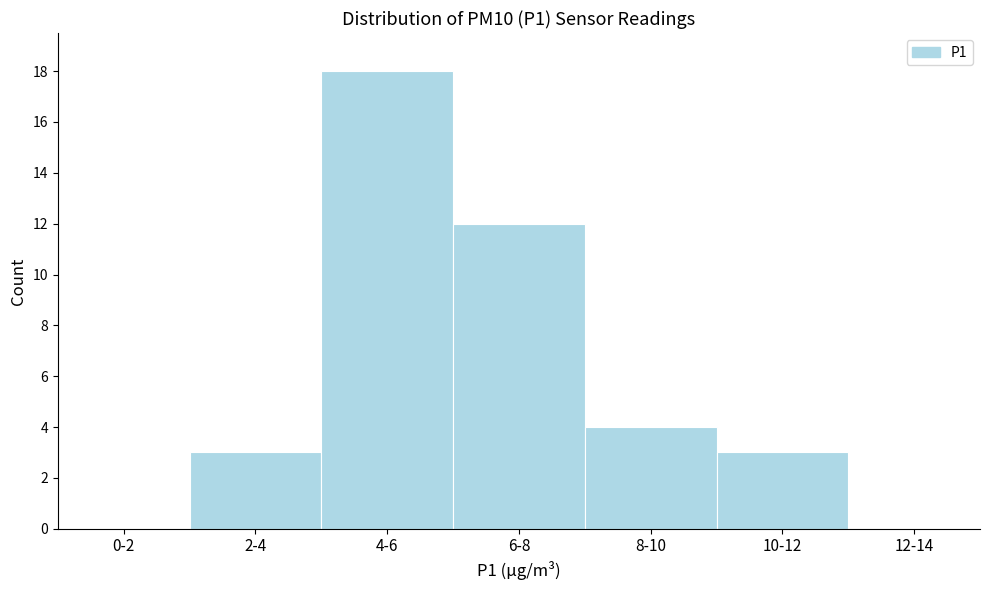

Reading left to right, extract all data points from this chart.

0-2=0	2-4=3	4-6=18	6-8=12	8-10=4	10-12=3	12-14=0